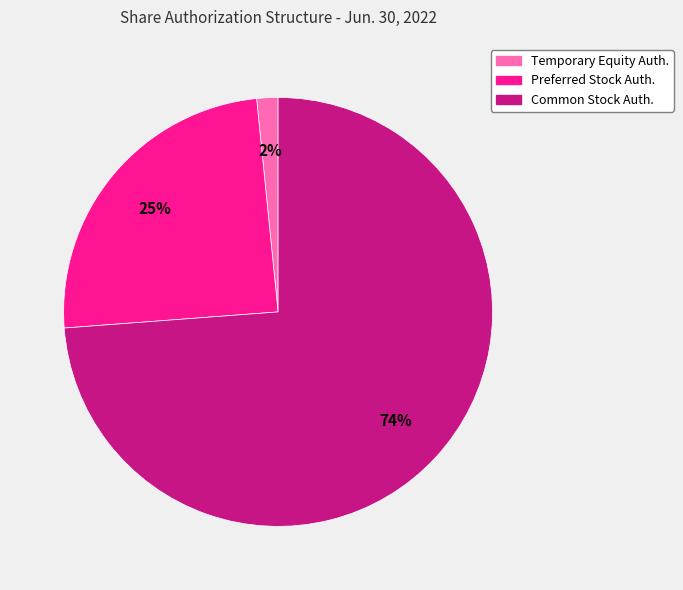

Which category accounts for the majority?

Common Stock Auth.